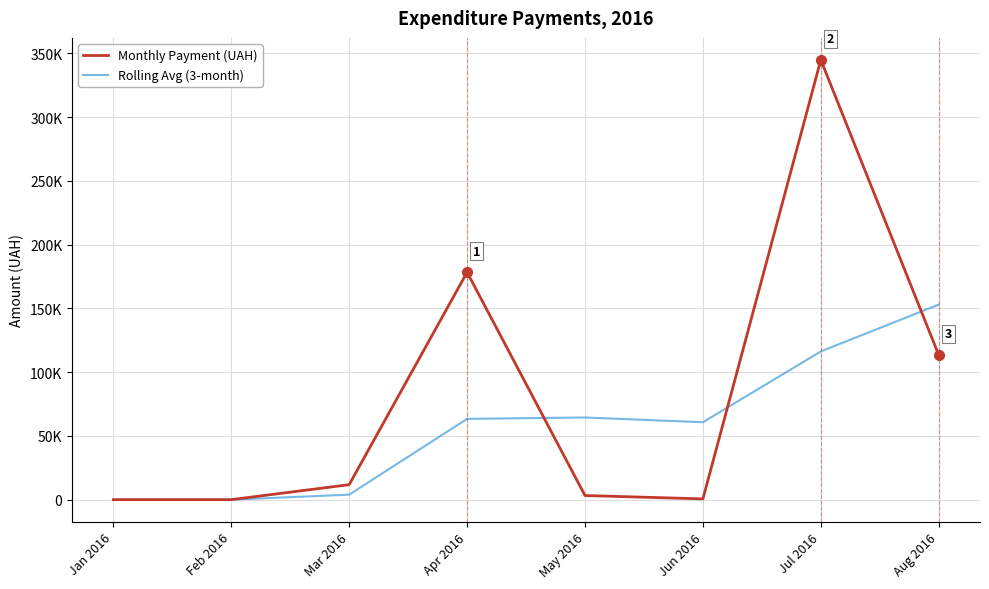

Rank the series by their average value, from highest to lowest.

Monthly Payment (UAH), Rolling Avg (3-month)